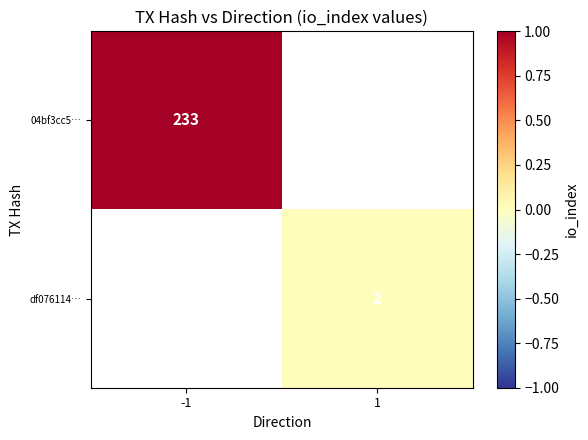

The df076114… series shows 3 at 1. True or false?

False